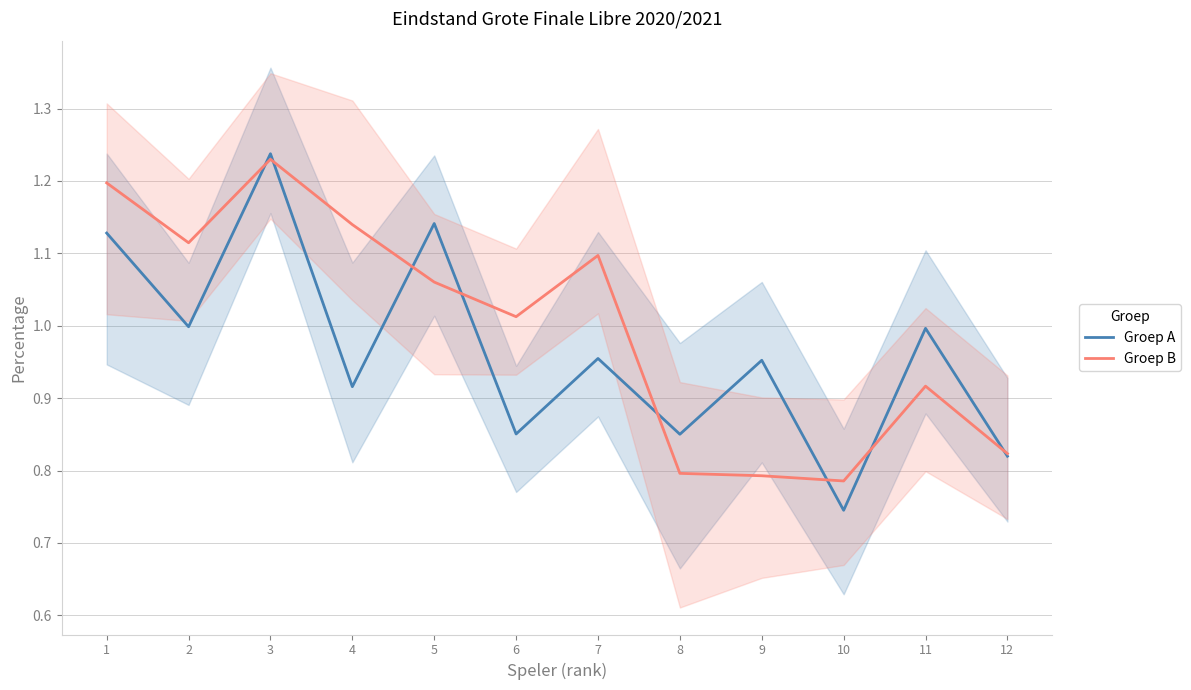

How many lines are shown in the chart?

2